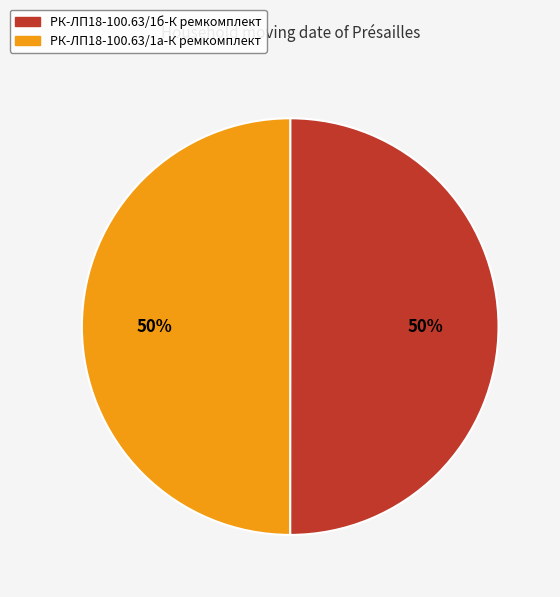

Approximately how many times larger is the value at РК-ЛП18-100.63/1а-К ремкомплект compared to РК-ЛП18-100.63/1б-К ремкомплект?

1.0